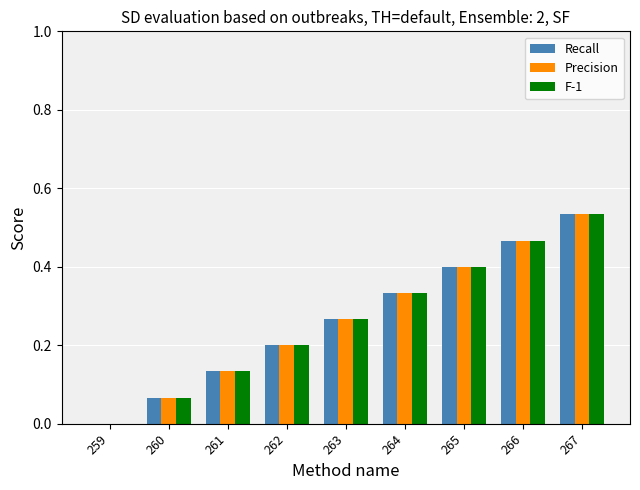

At which category is the sum across all series the highest?

267